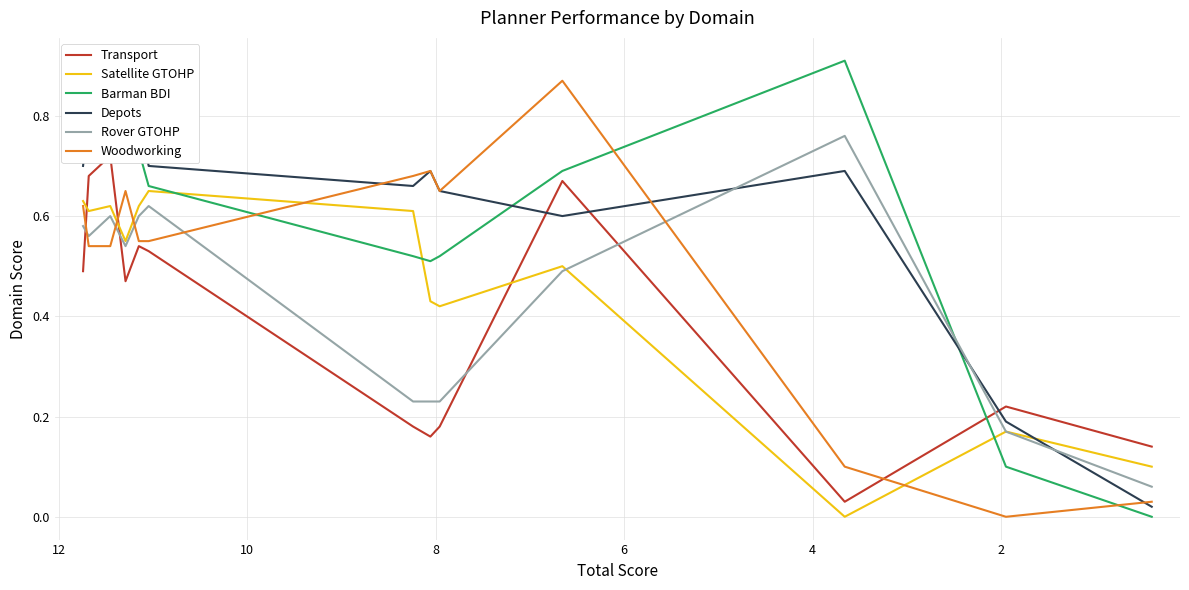

How many interior local valleys does the Depots series have?

3